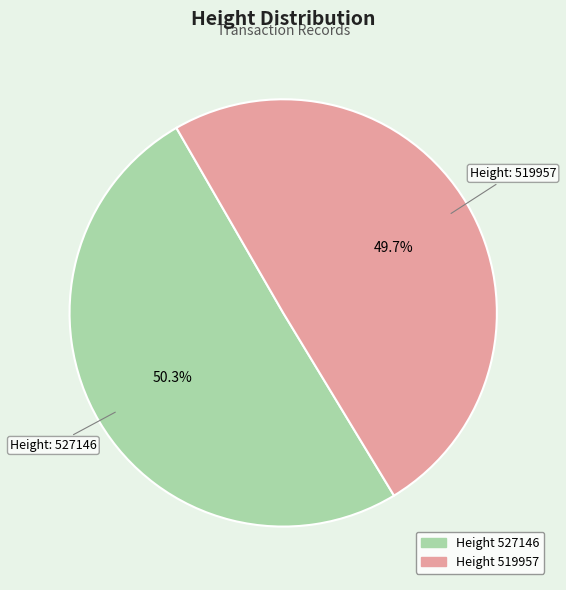

Is there a majority slice in this chart?

Yes